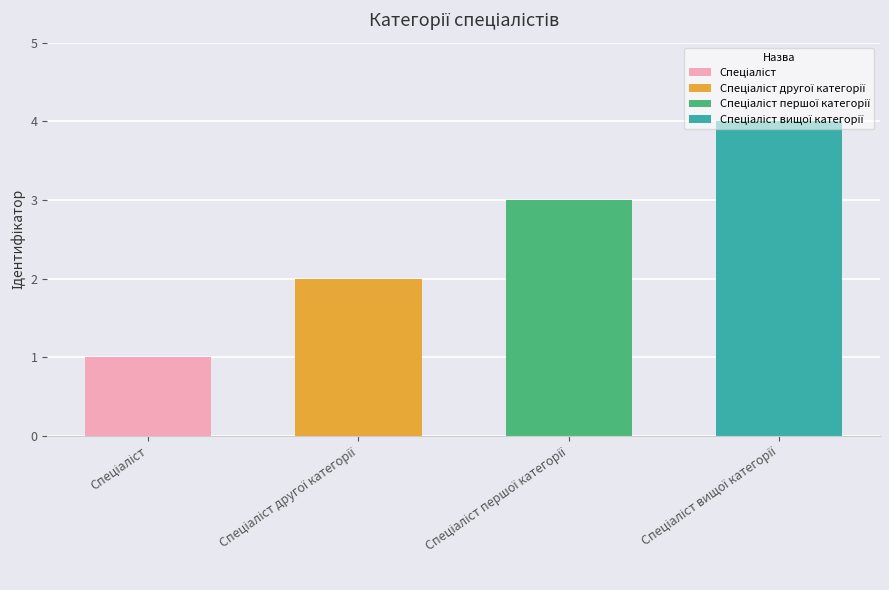

The chart shows a value of 4 at Спеціаліст вищої категорії. True or false?

True